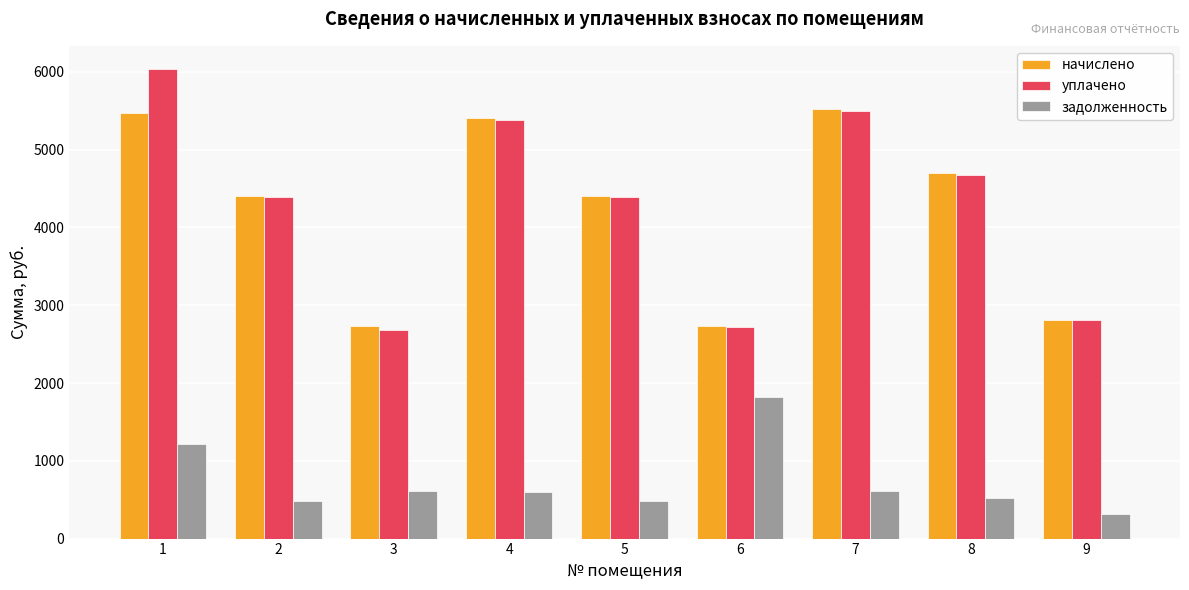

What is the difference between the maximum and minimum values in the задолженность series?

1508.8